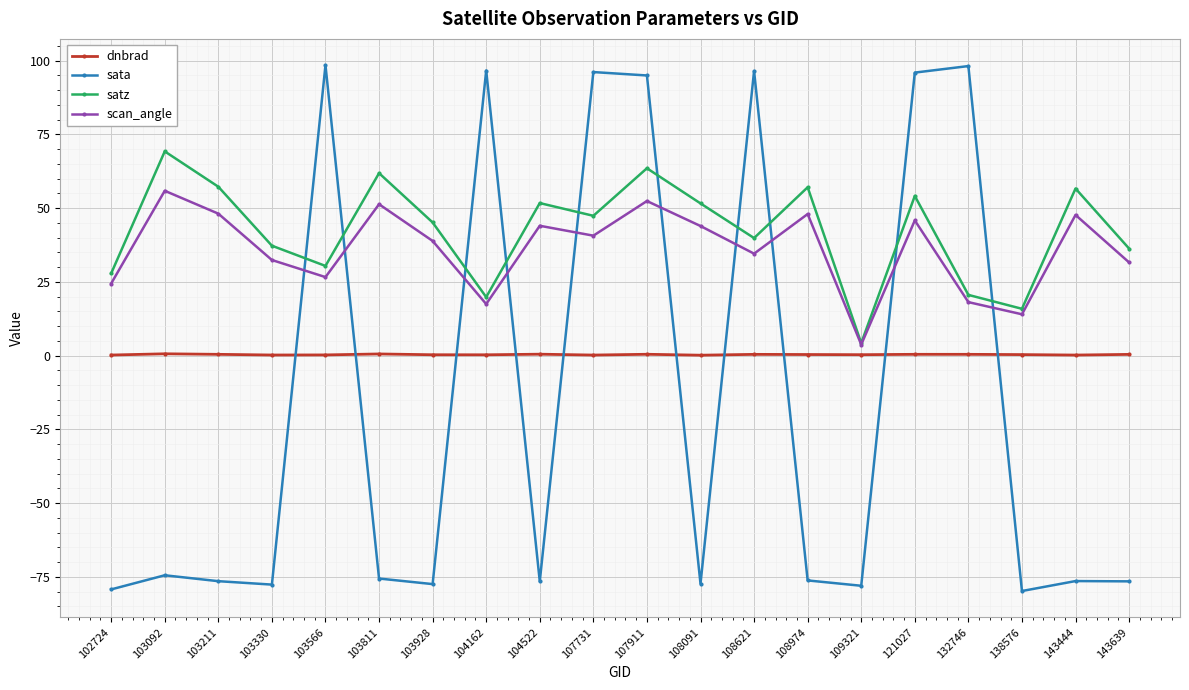

True or false: sata has more than 1 interior local peaks.

True